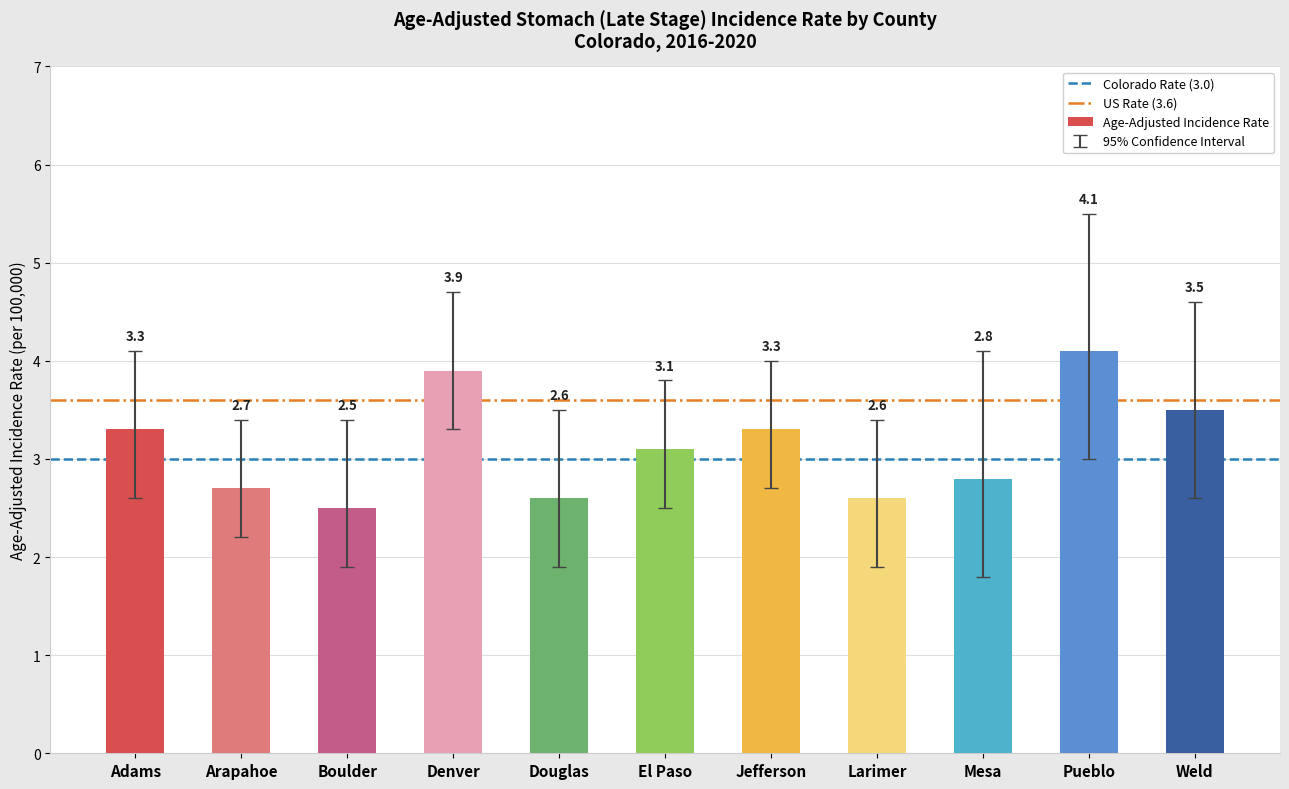

Does the chart contain any negative values?

No